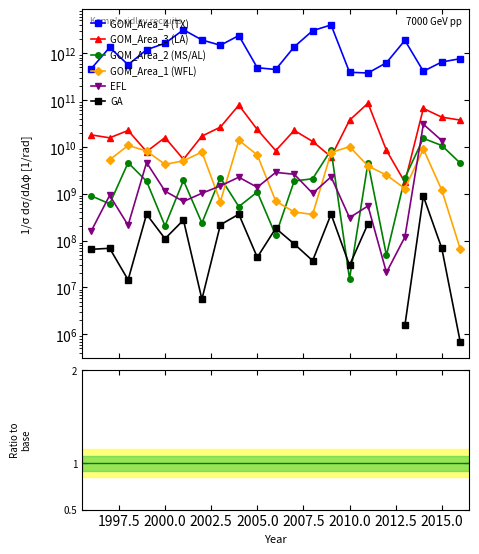

The EFL series shows 0.0 at 10. True or false?

False